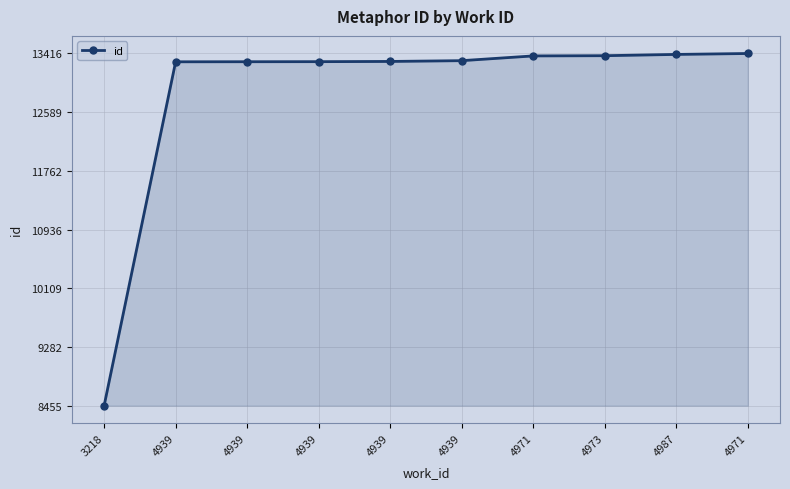

The value at 3218 is 2684. True or false?

False